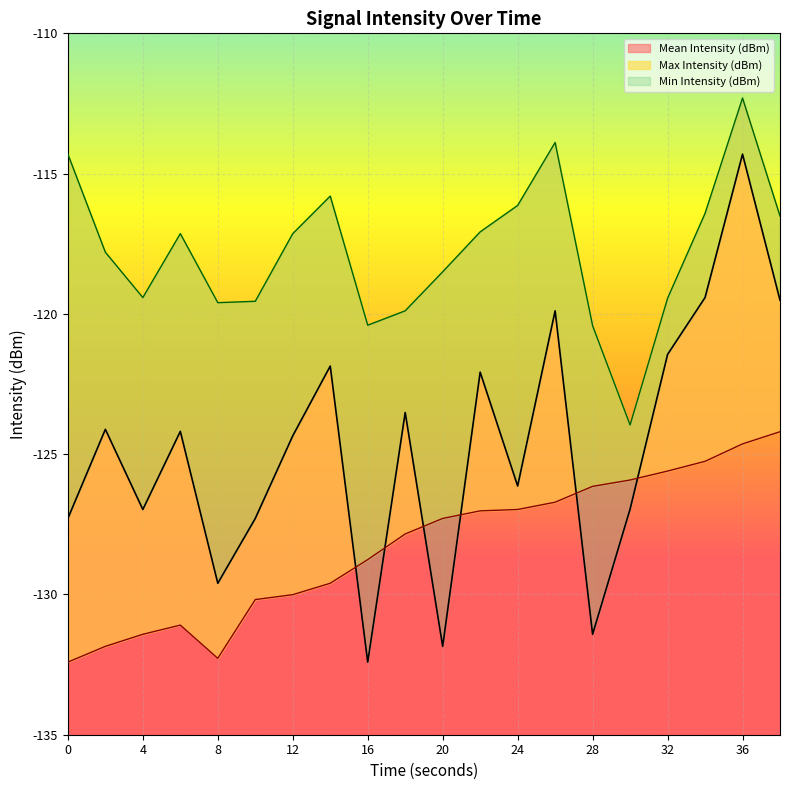

What is the value of the Min Intensity (dBm) point at the 17th from the left?

-125.6